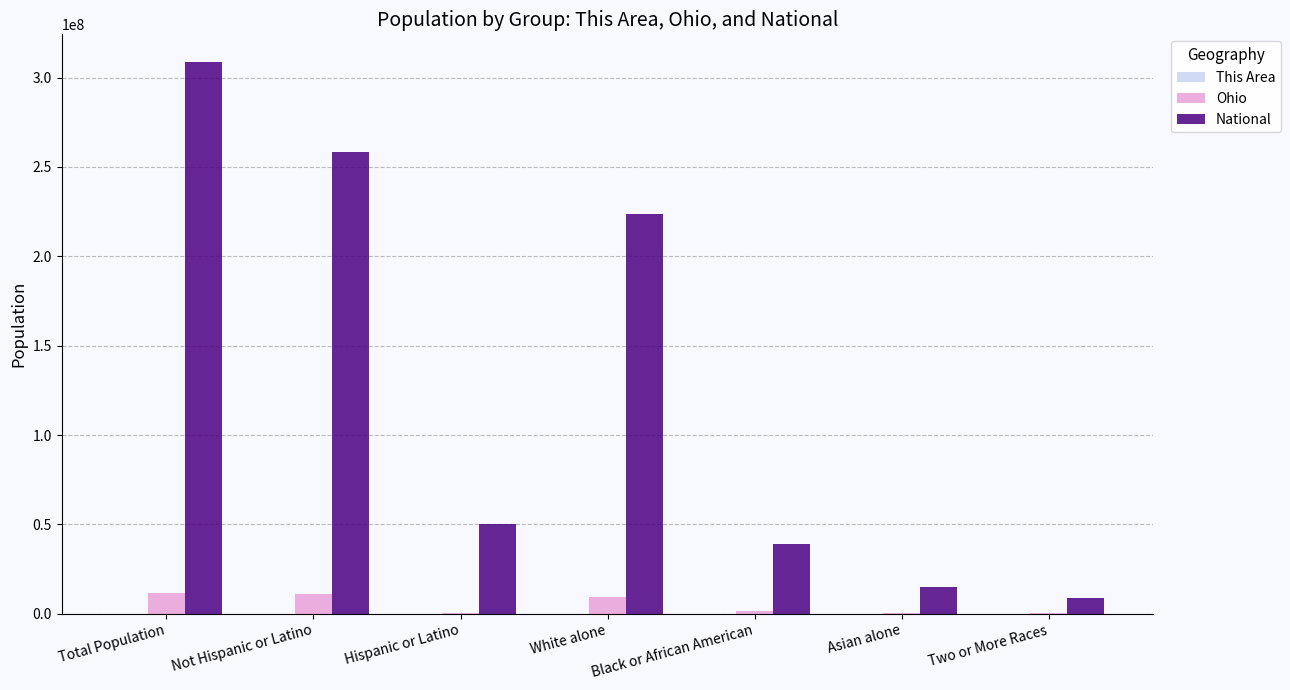

What is the spread (max minus min) of values at Two or More Races?

9008587